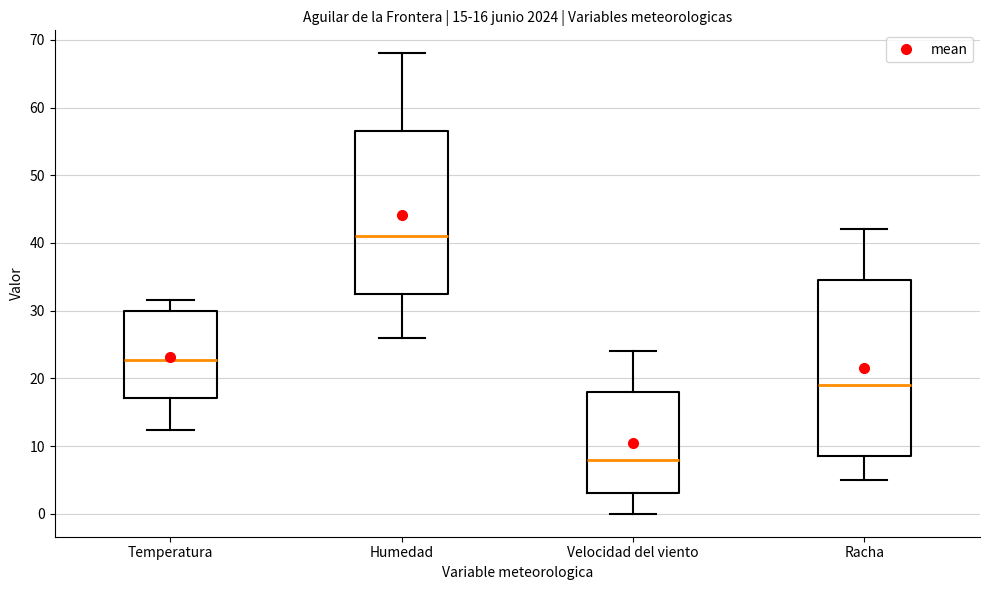

Which box's median line is the highest?

Humedad